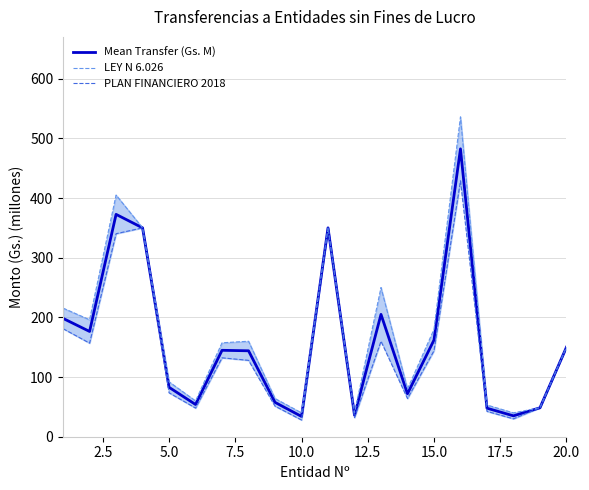

What is the lowest value of the Mean Transfer (Gs. M) series?

34.0